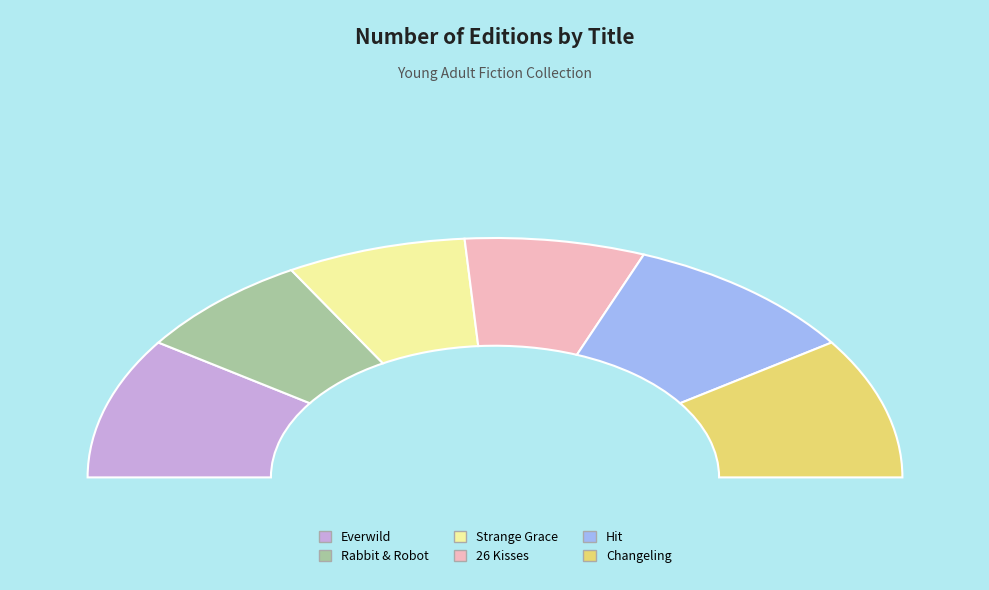

Does any single category account for the majority?

No